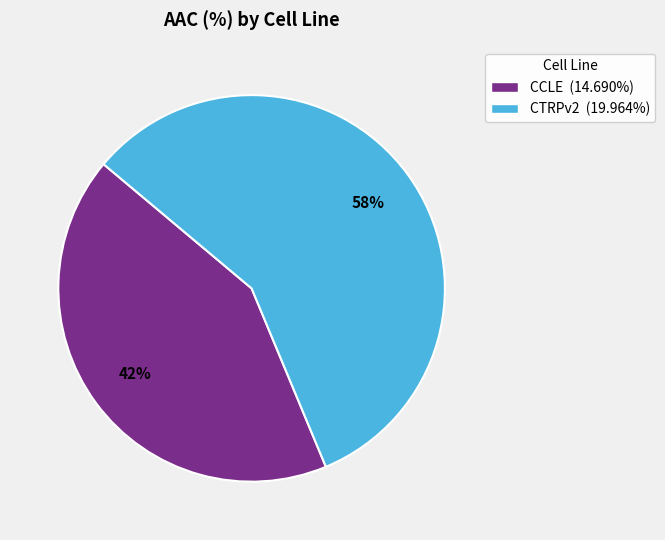

What is the ratio of the value at CTRPv2 (19.964%) to the value at CCLE (14.690%)?

1.4